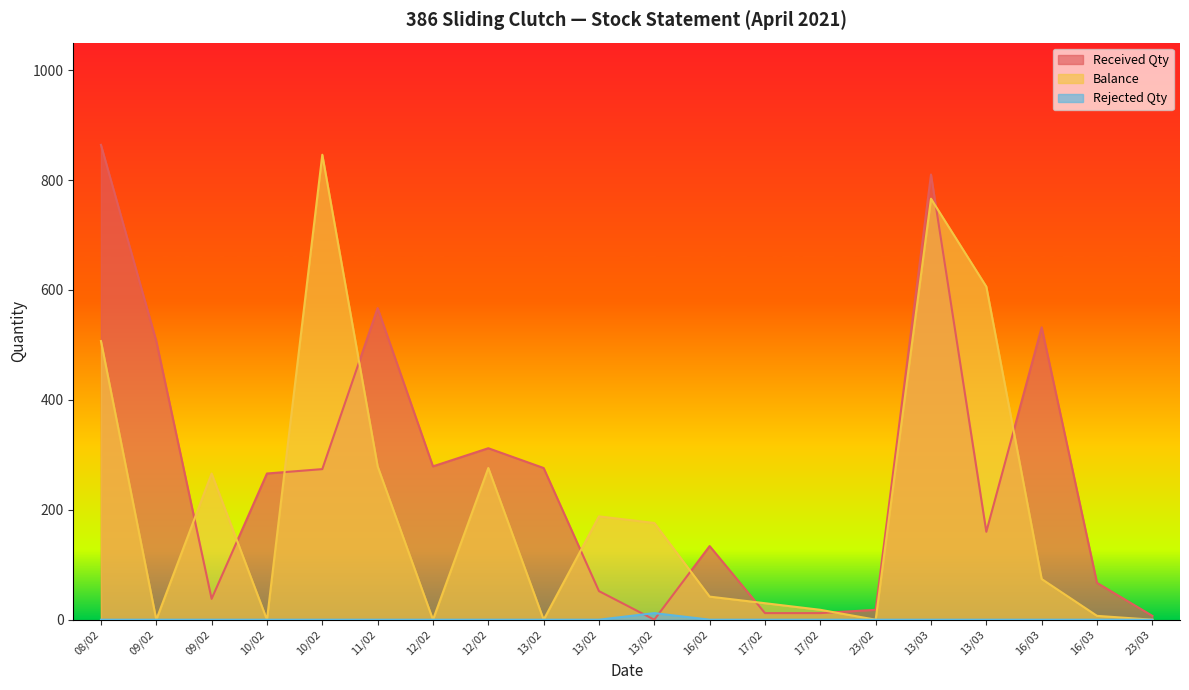

What is the label of the 3rd point from the left?

09/02